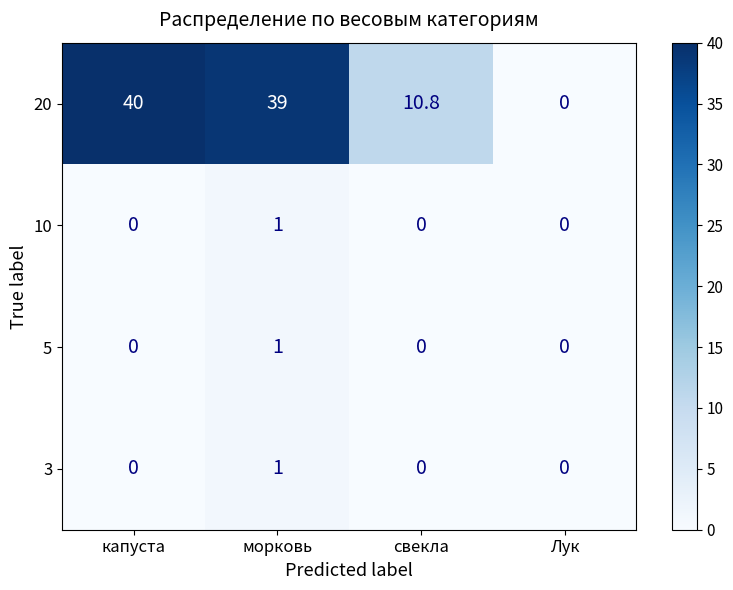

How many categories are shown in the chart?

4